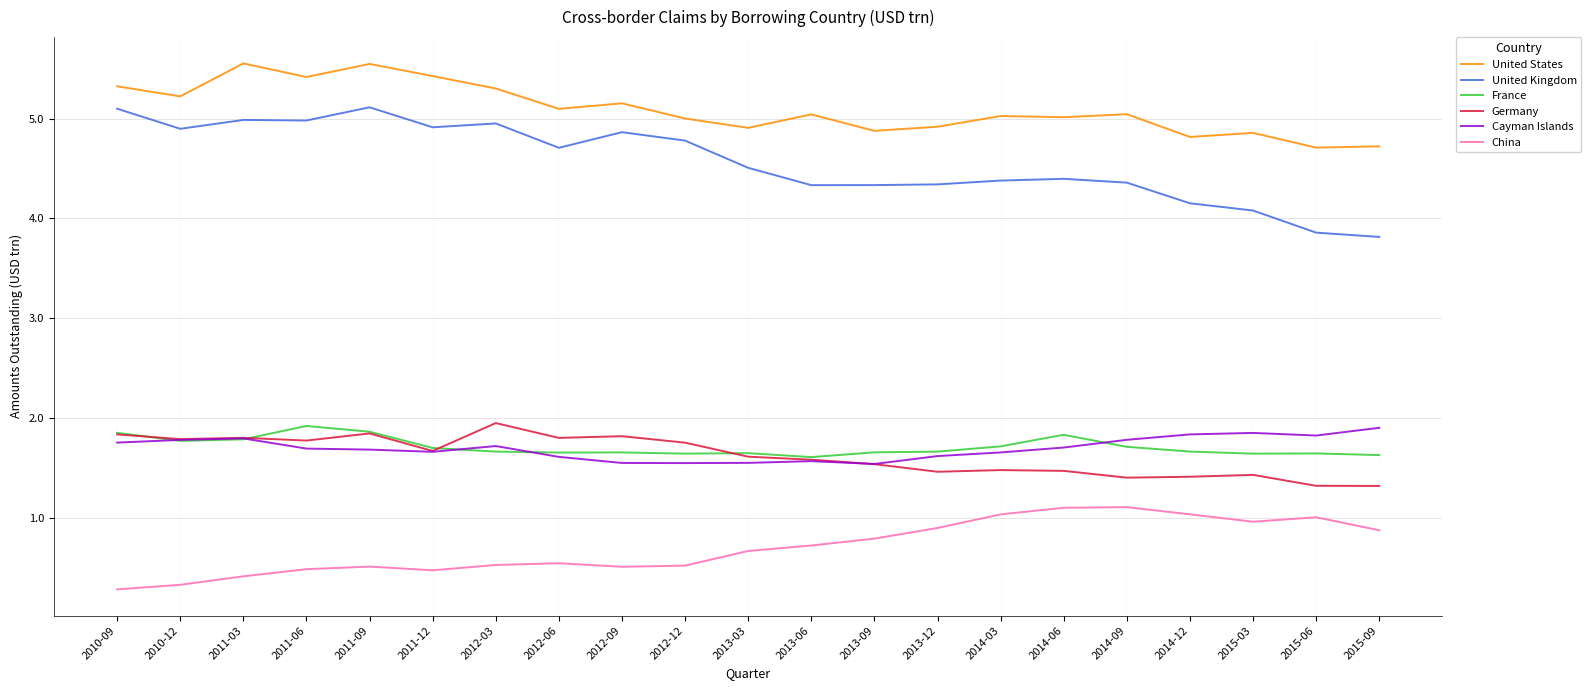

What position from the right is 2014-12?

4